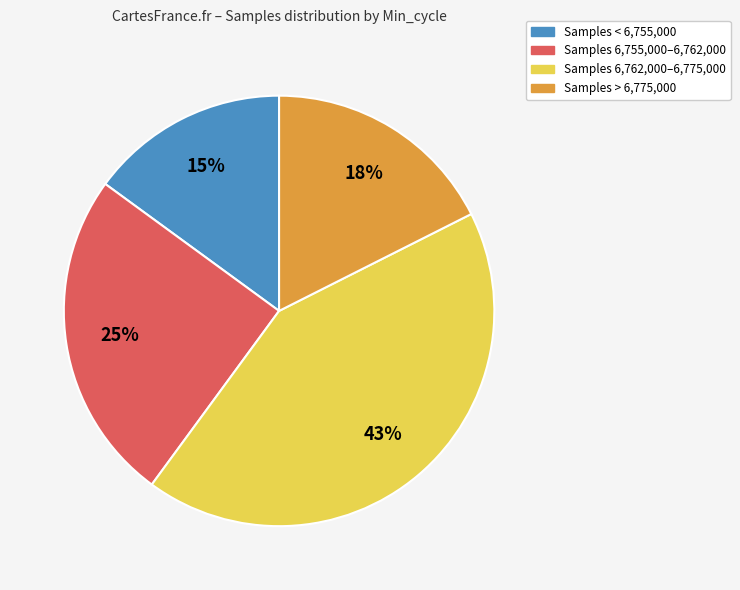

To the nearest percent, what is the difference between the largest and smallest slice percentages?

28%